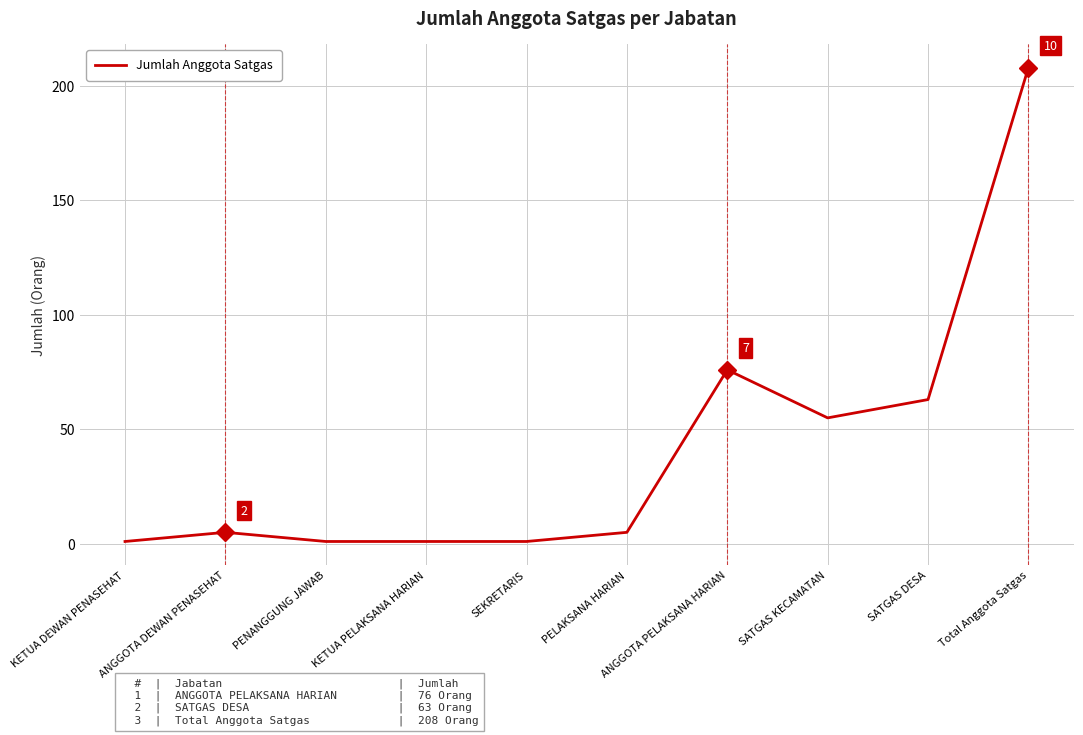

What is the maximum value shown in the chart?

208